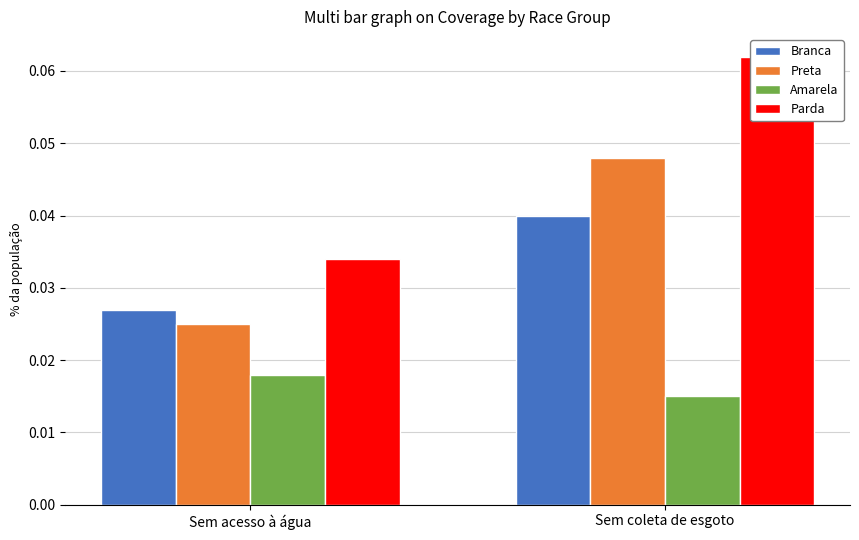

How many bars are there in each group?

4